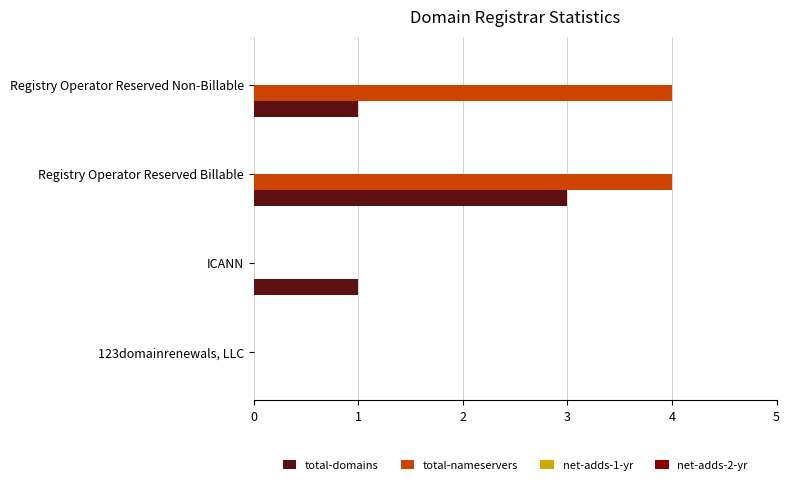

What is the maximum value shown in the chart?

4